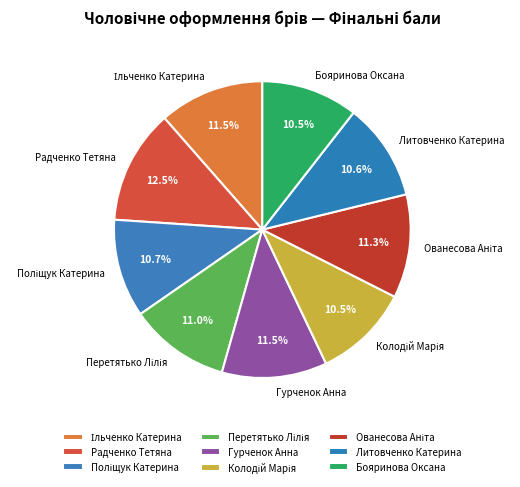

How many slices are in this pie chart?

9